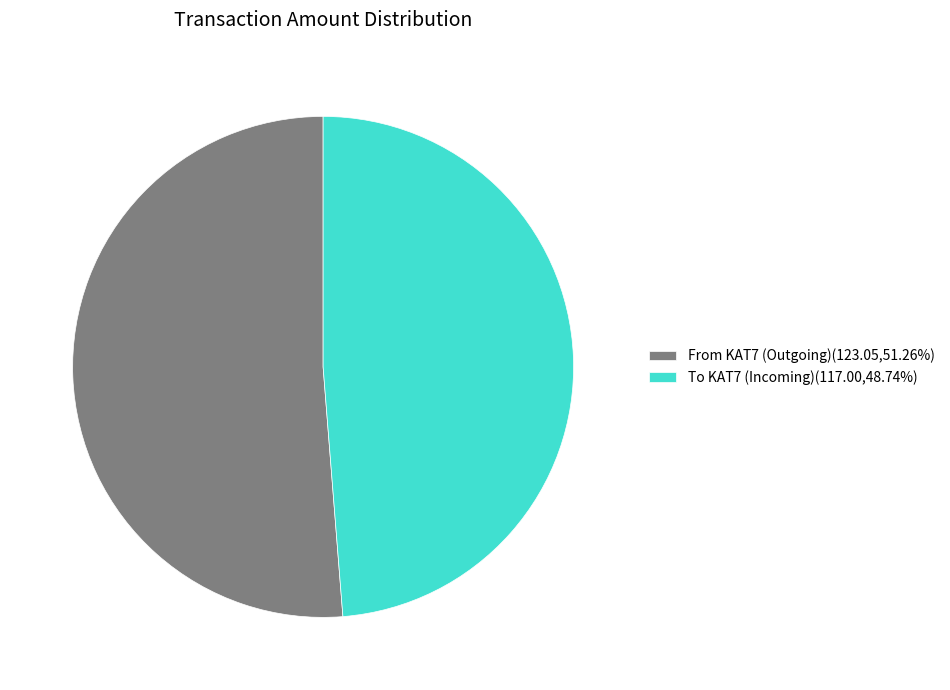

Does any single category account for the majority?

Yes